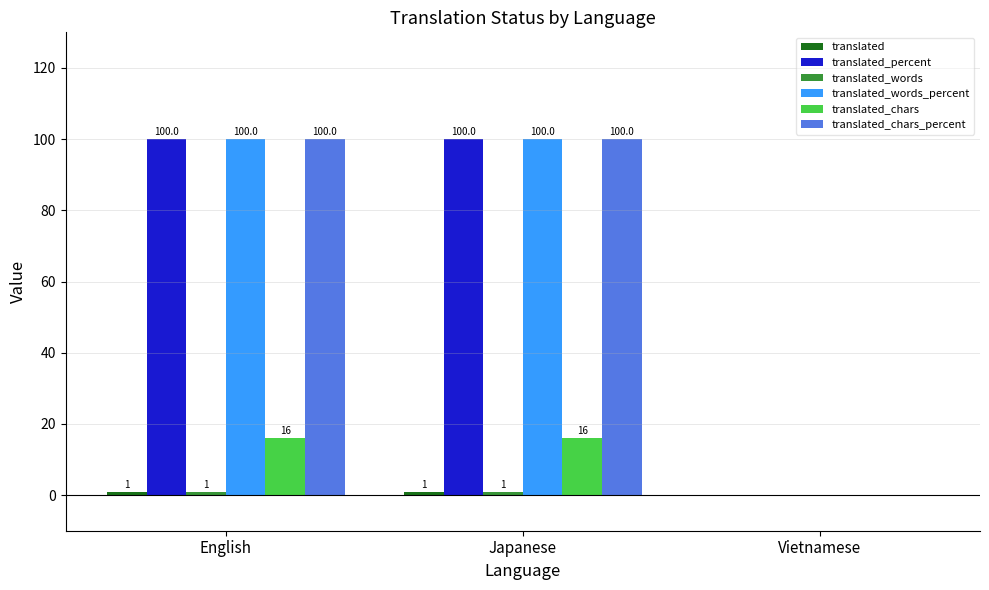

What is the greatest value displayed?

100